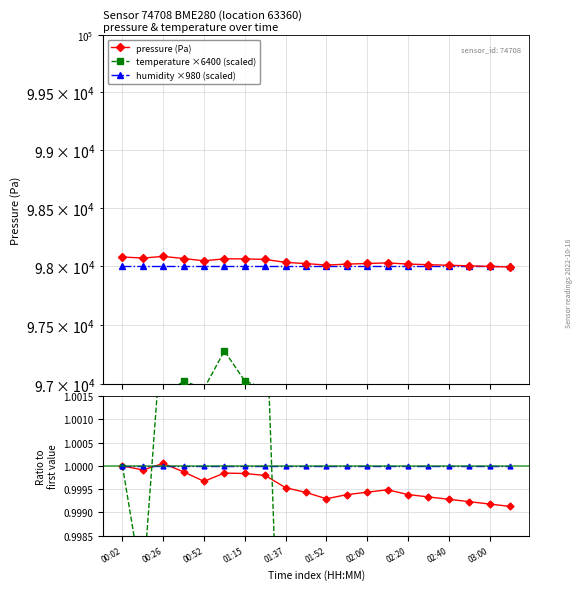

What is the value of the humidity ×980 (scaled) point at the 15th from the left?

98000.0